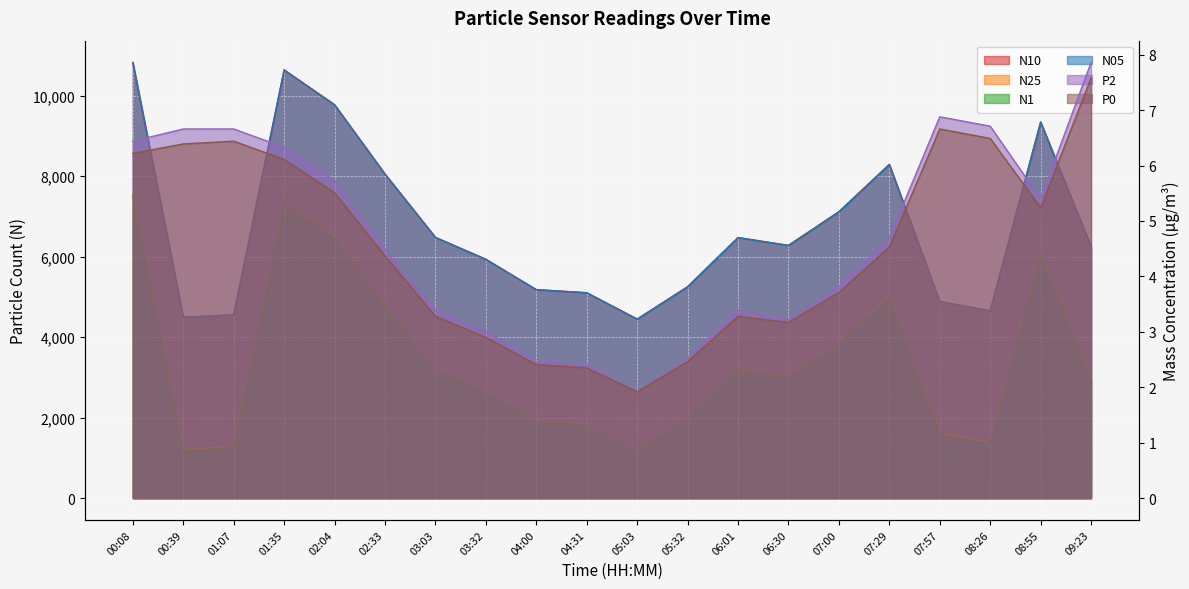

What is the minimum value for N05?

4448.6